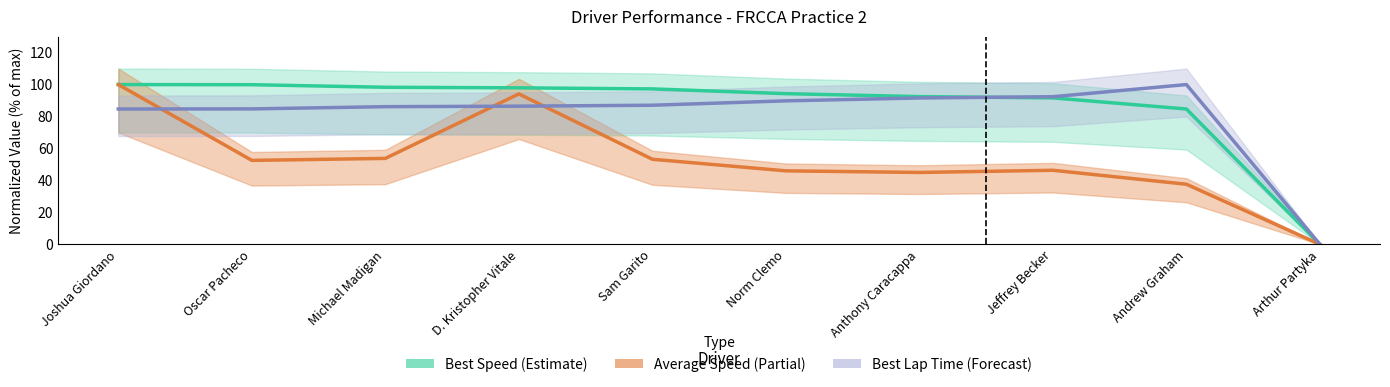

The value of Average Speed at Anthony Caracappa is 45.0. True or false?

True